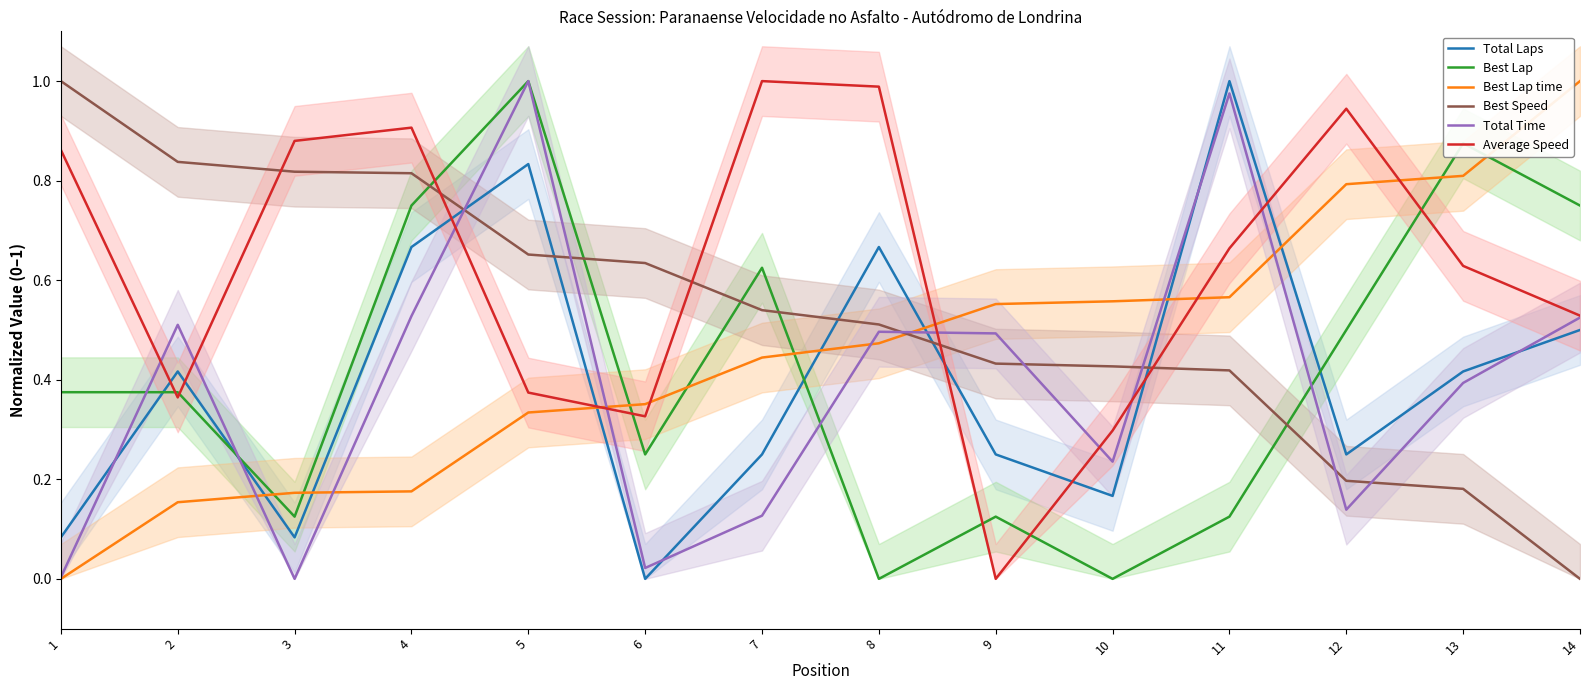

Which series changed the most between 4 and 10?

Best Lap